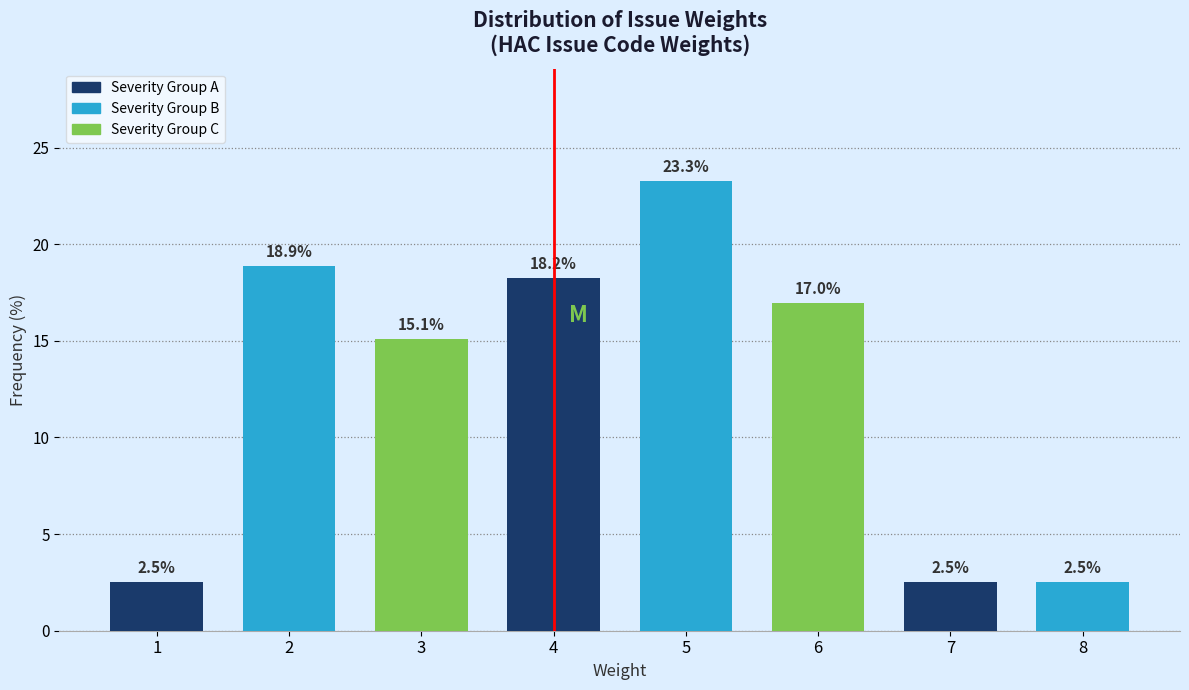

Reading left to right, extract all data points from this chart.

2.5	18.9	15.1	18.2	23.3	17.0	2.5	2.5